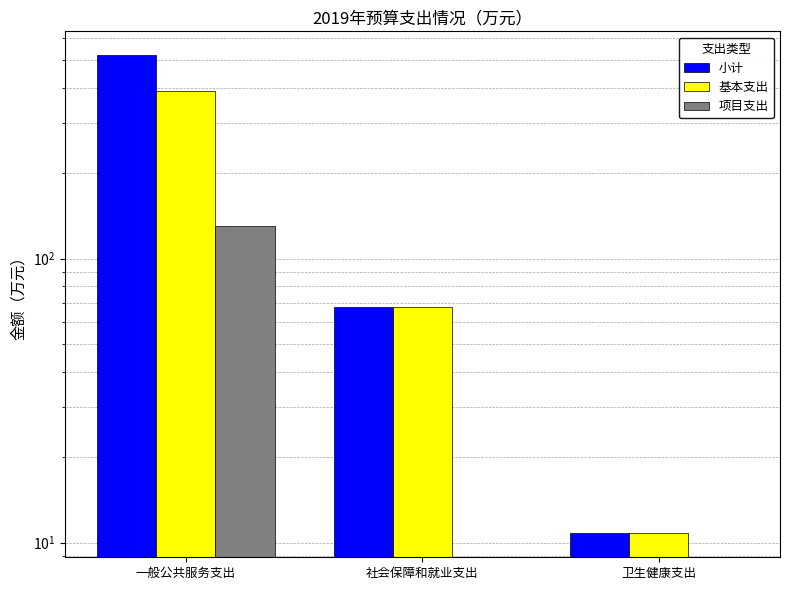

What is the total value across all series at 社会保障和就业支出?

135.5